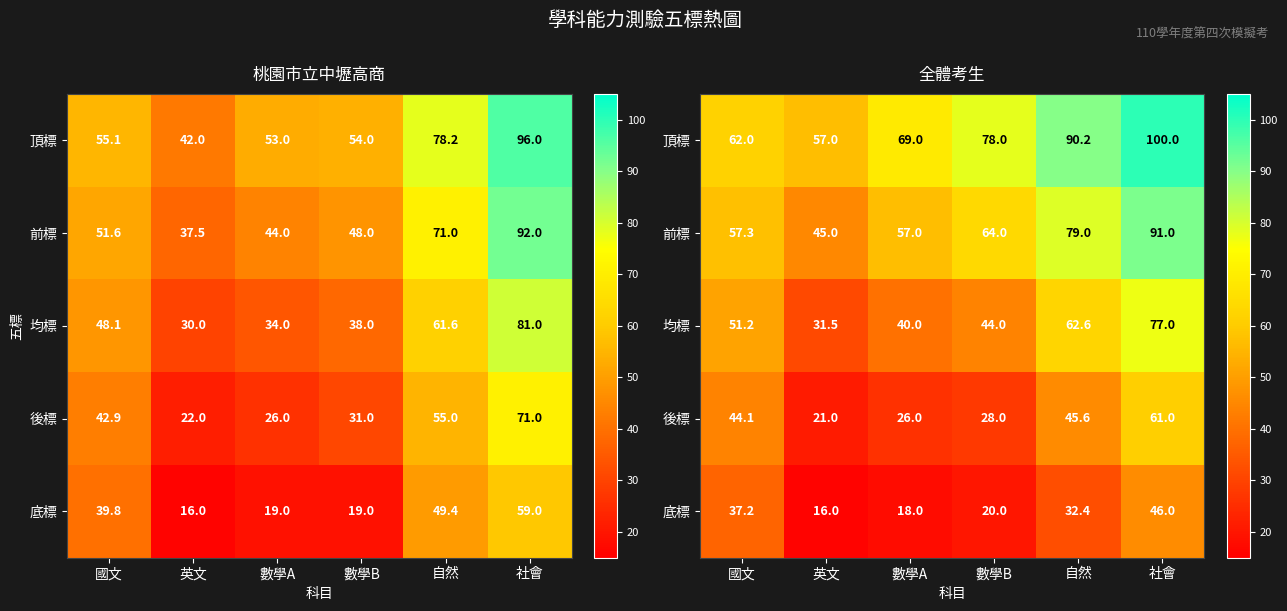

What is the total value across all series at 自然?

309.8